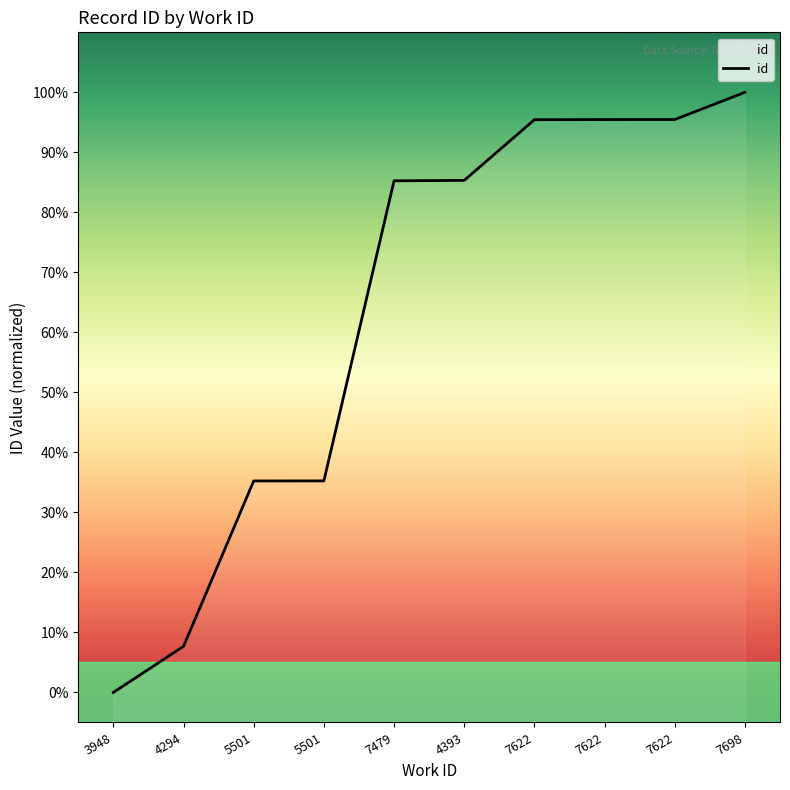

Which has a higher value, 5501 or 7698?

7698